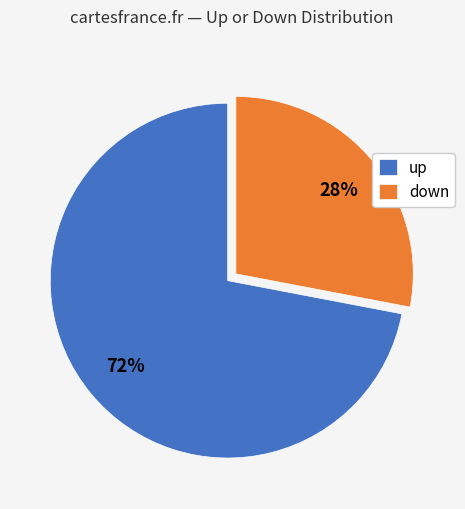

What is the ratio of the value at down to the value at up?

0.4